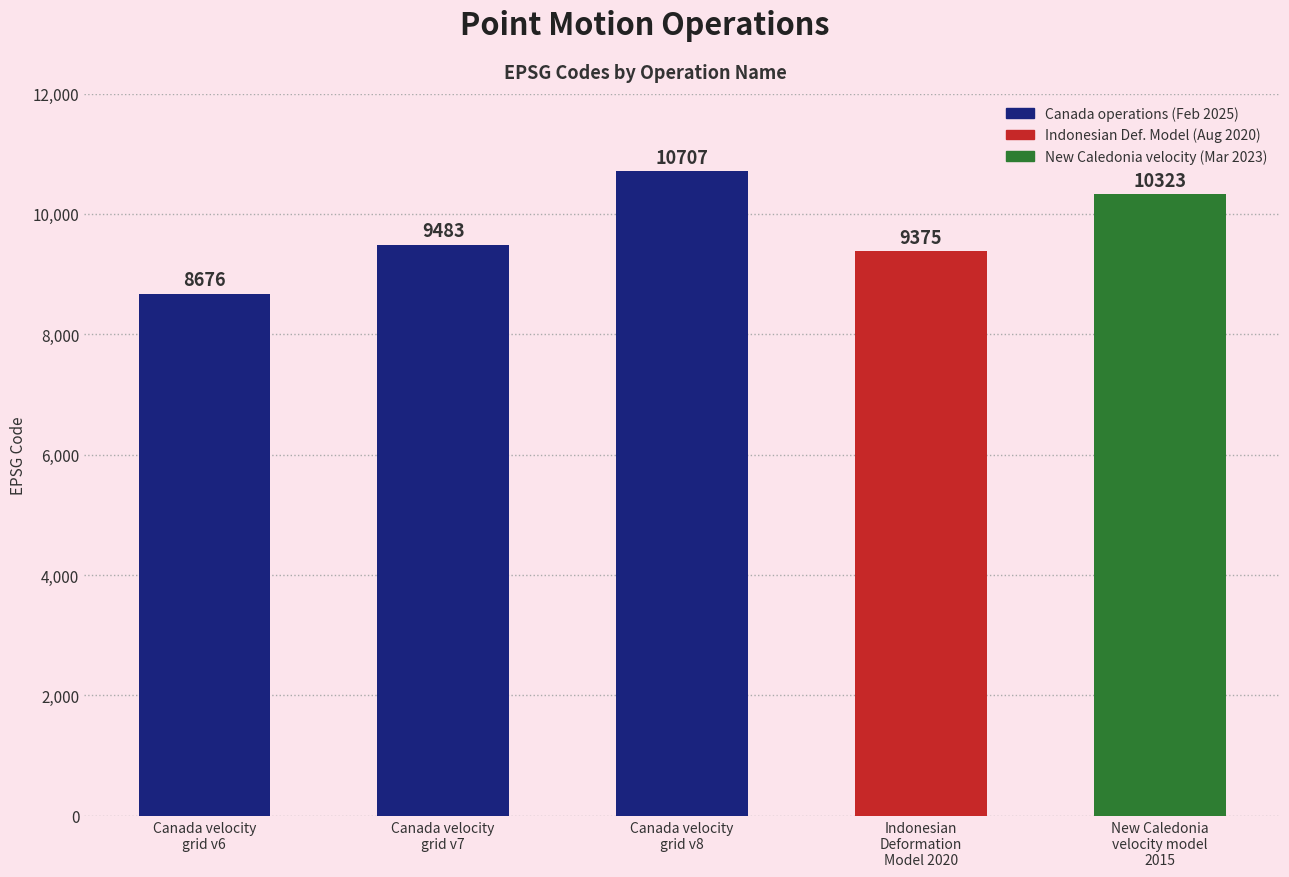

What is the label of the 4th bar from the right?

Canada velocity
grid v7